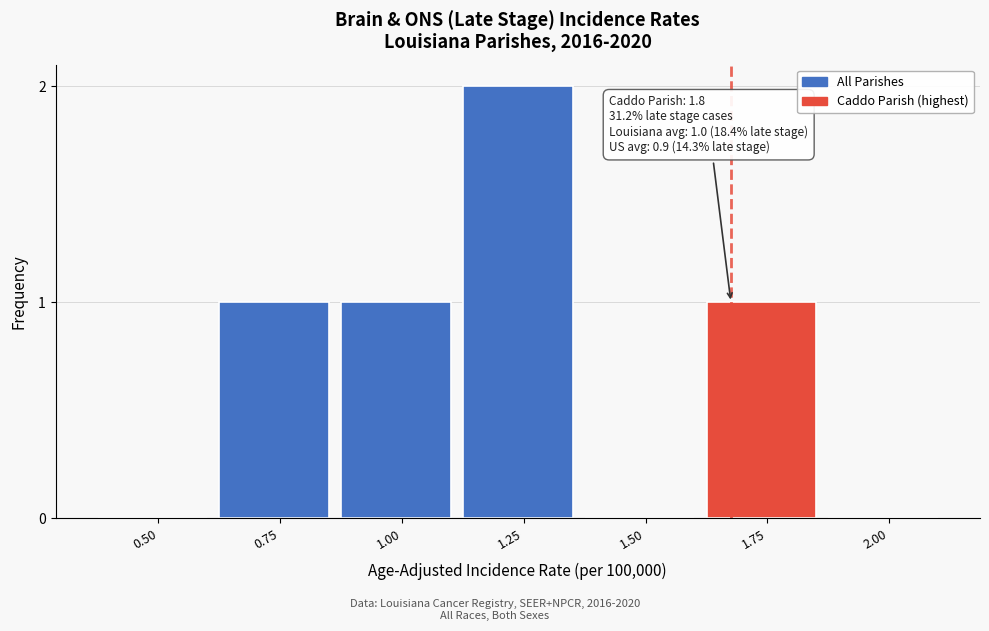

Reading right to left, extract all data points from this chart.

2.00=0	1.75=1	1.50=0	1.25=2	1.00=1	0.75=1	0.50=0